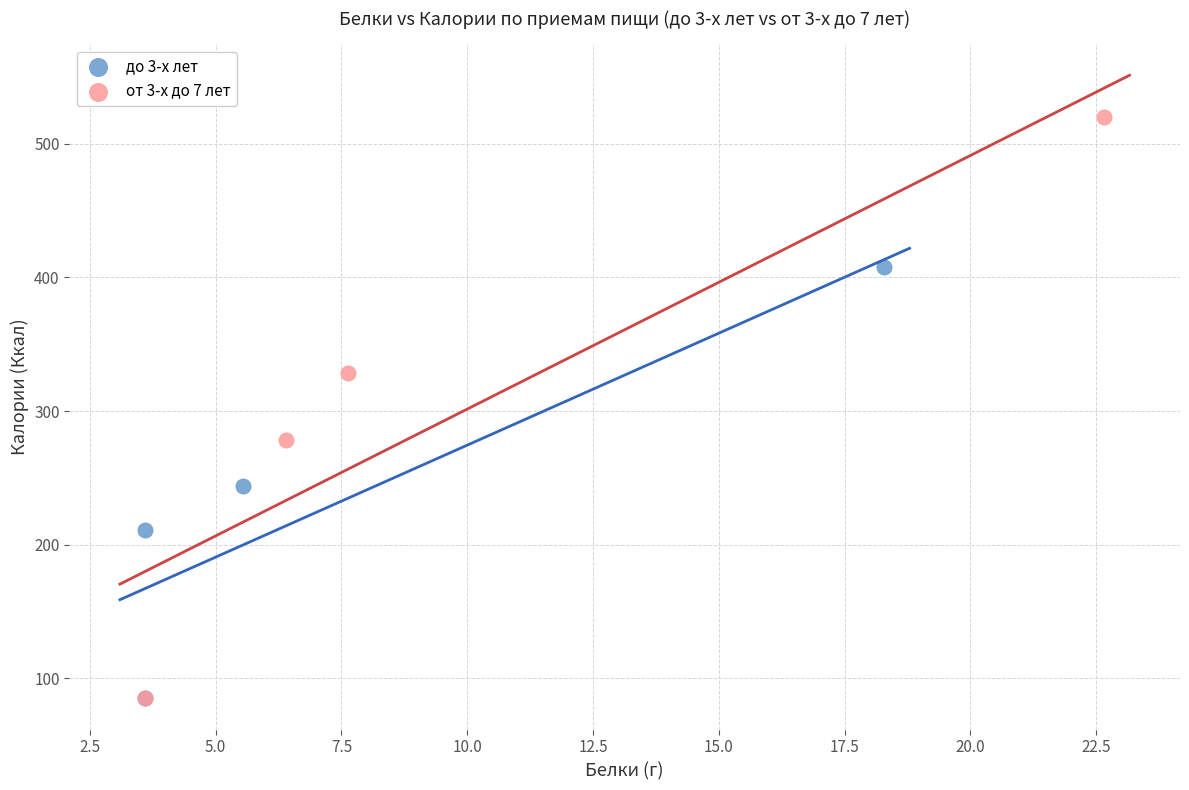

Which series has the widest spread of Y values?

от 3-х до 7 лет